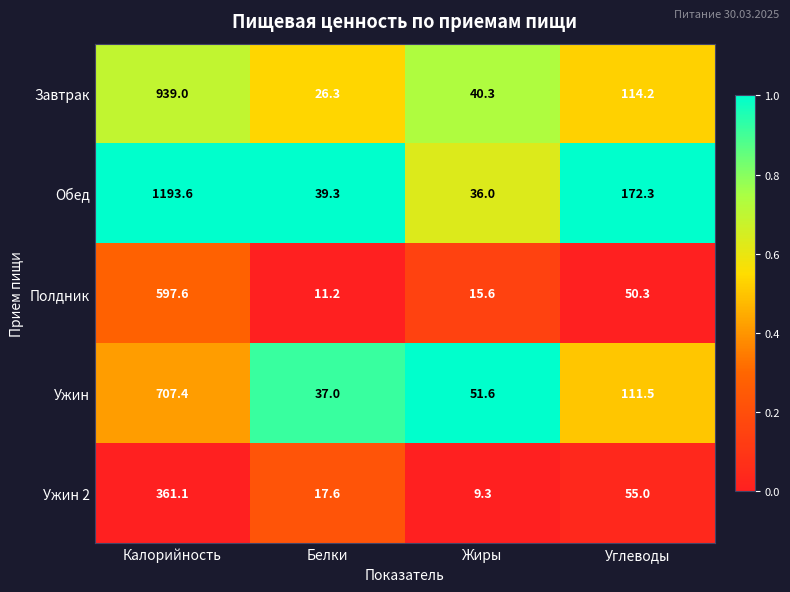

Where is Ужин nearest to the value 372?

Углеводы